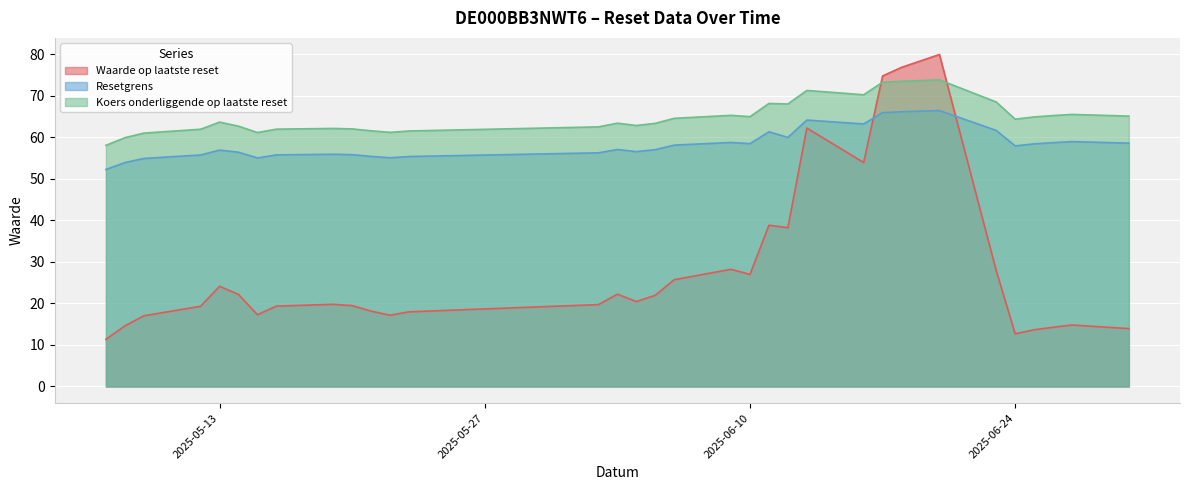

What is the sum of all Koers onderliggende op laatste reset values?

2137.9